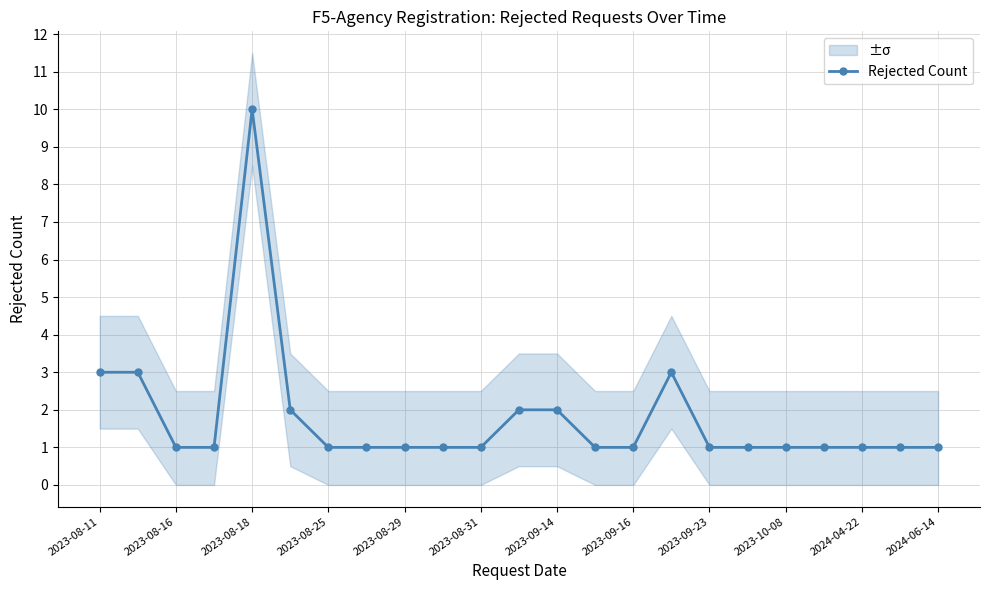

What is the sum of all values?

41